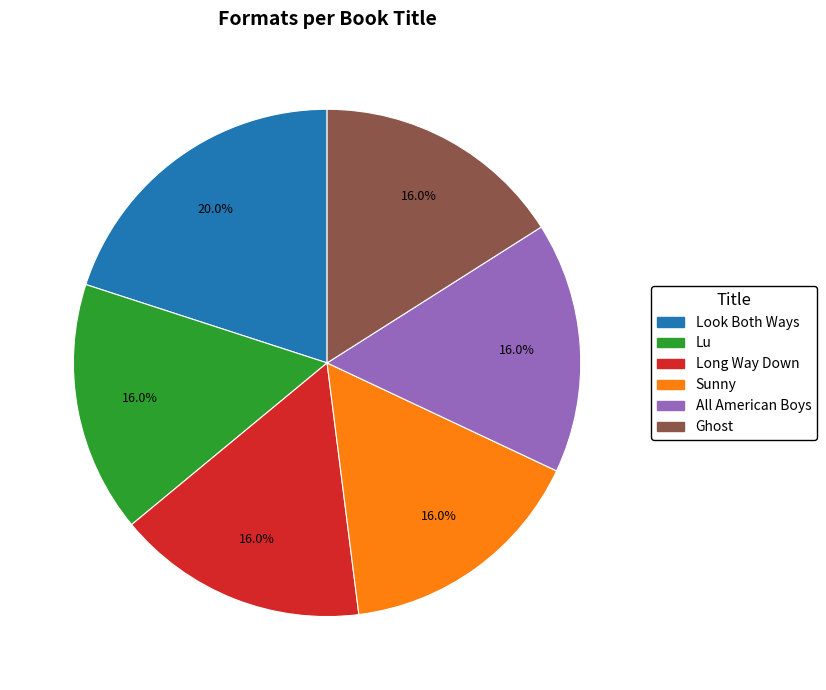

Does Lu represent more than half of the total?

No